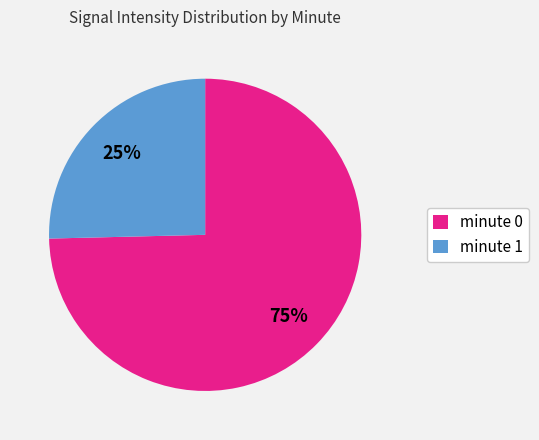

Which category has the biggest portion of the pie?

minute 0